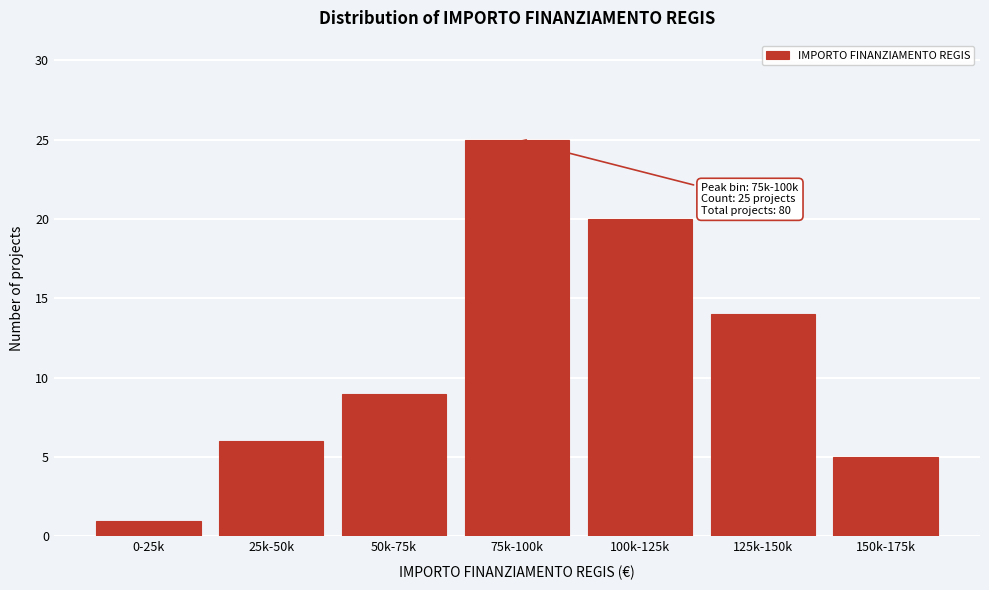

Reading left to right, list all the values displayed in this chart.

1	6	9	25	20	14	5